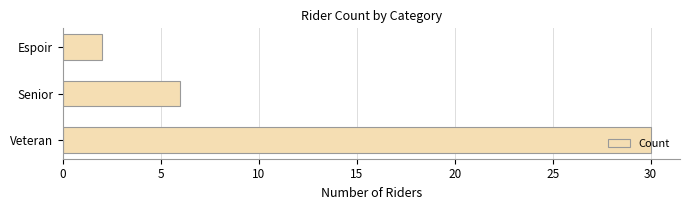

What is the change in value from Veteran to Espoir?

-28